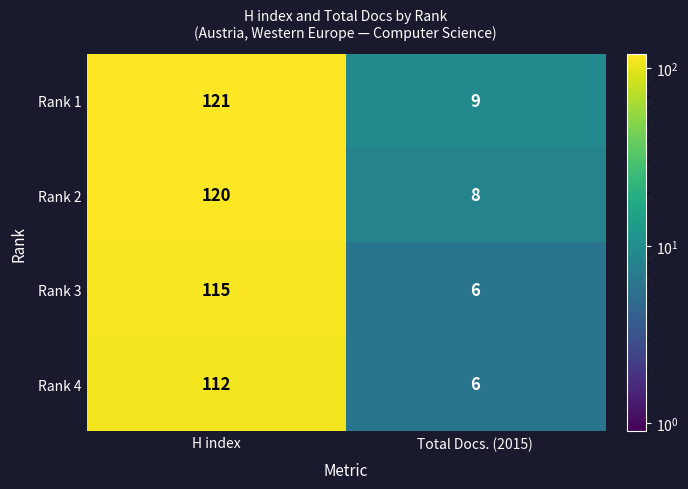

At how many categories does at least one series exceed 78?

1